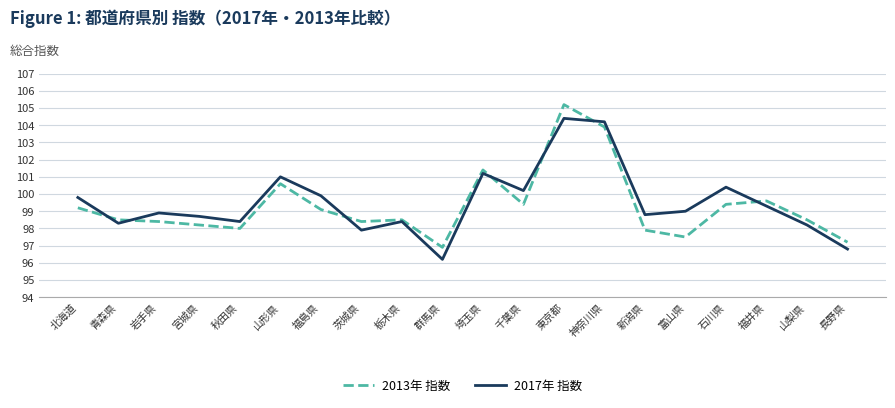

At how many categories does at least one series exceed 102?

2